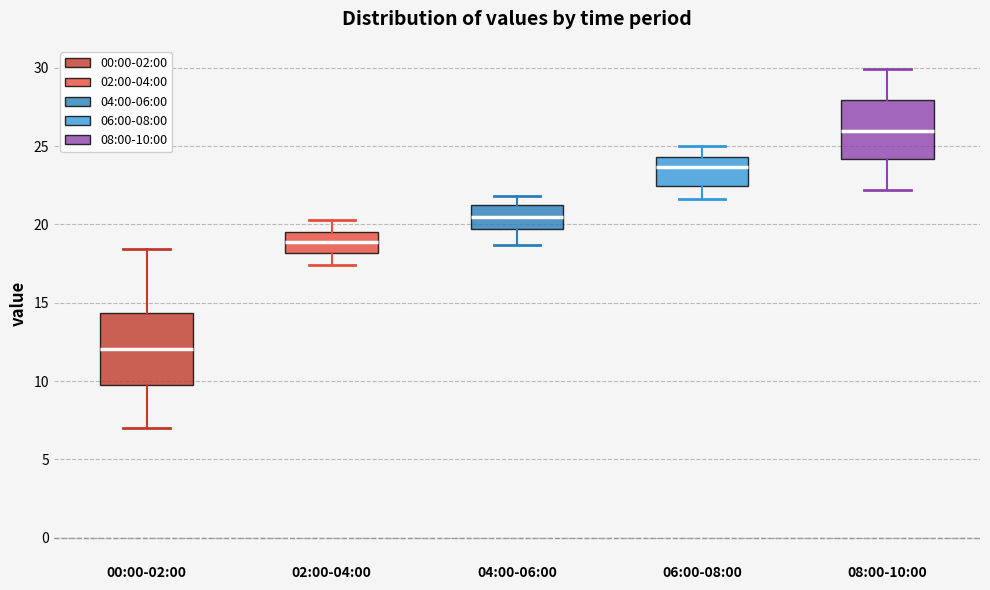

Where does the upper whisker of the box for 00:00-02:00 end on the y-axis? The values are not printed on the chart, so give them approximately, as read against the axis.

18.5